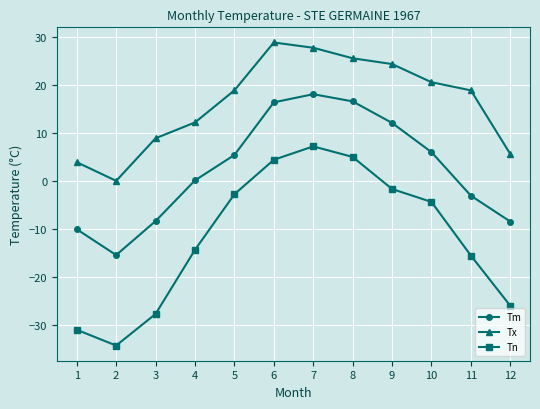

Which series has the widest spread of values?

Tn